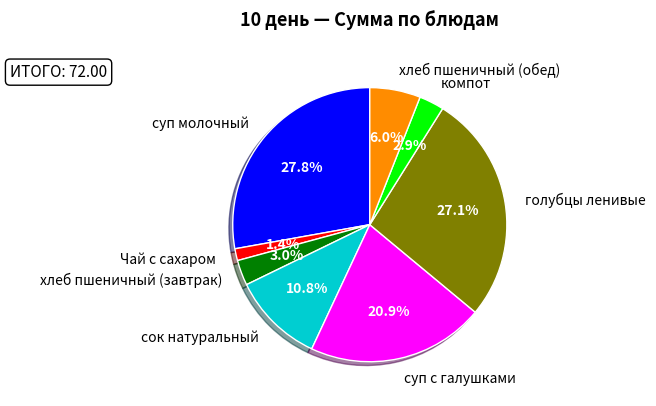

Which slice is the largest?

суп молочный